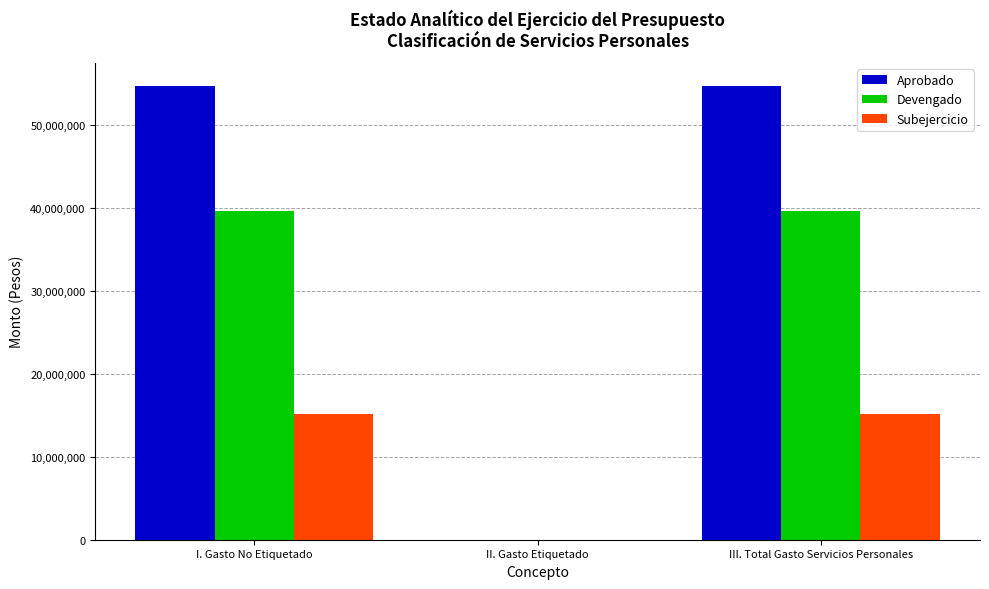

True or false: Subejercicio has a value of 6349732 at II. Gasto Etiquetado.

False